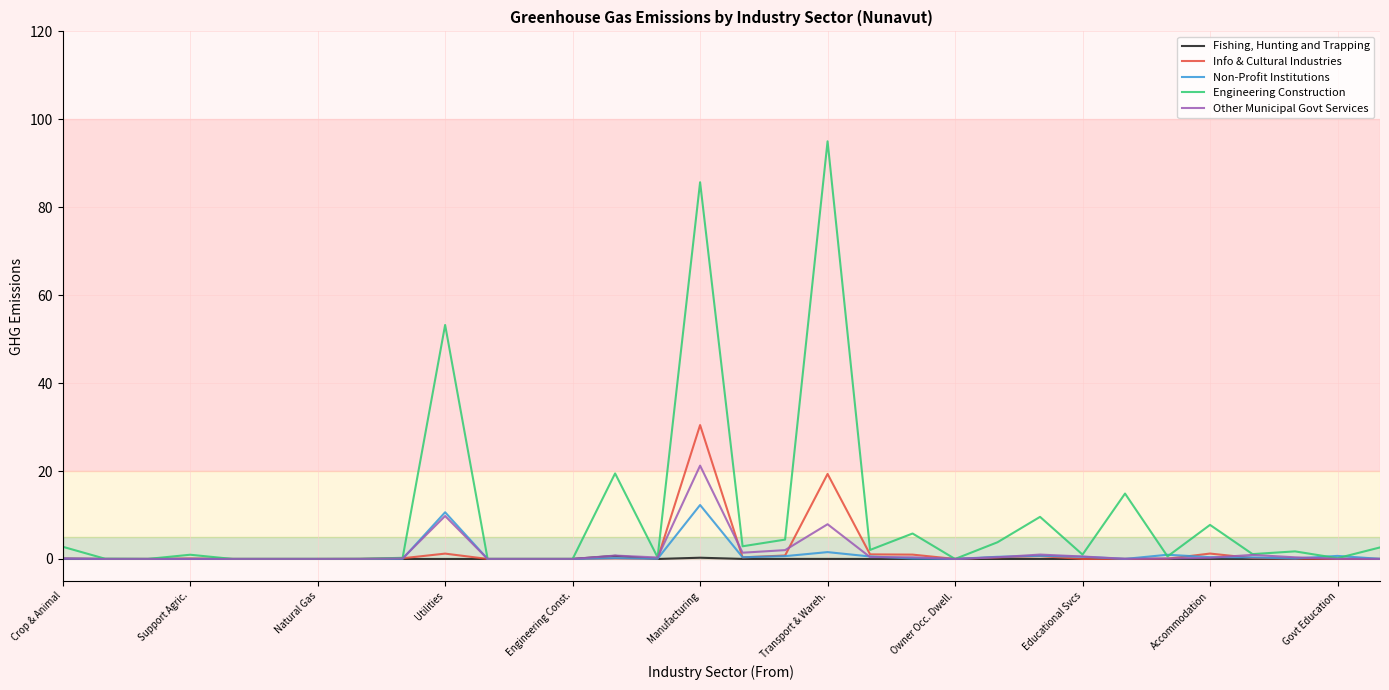

List the series in order of their peak value, highest first.

Engineering Construction, Info & Cultural Industries, Other Municipal Govt Services, Non-Profit Institutions, Fishing, Hunting and Trapping